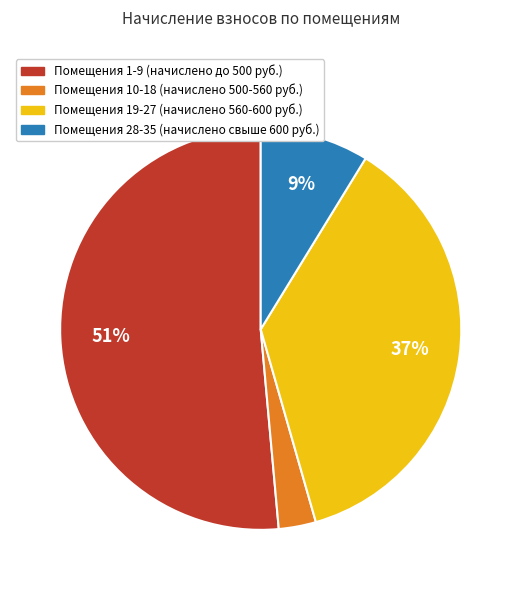

To the nearest percent, what is the difference between the largest and smallest slice percentages?

48%